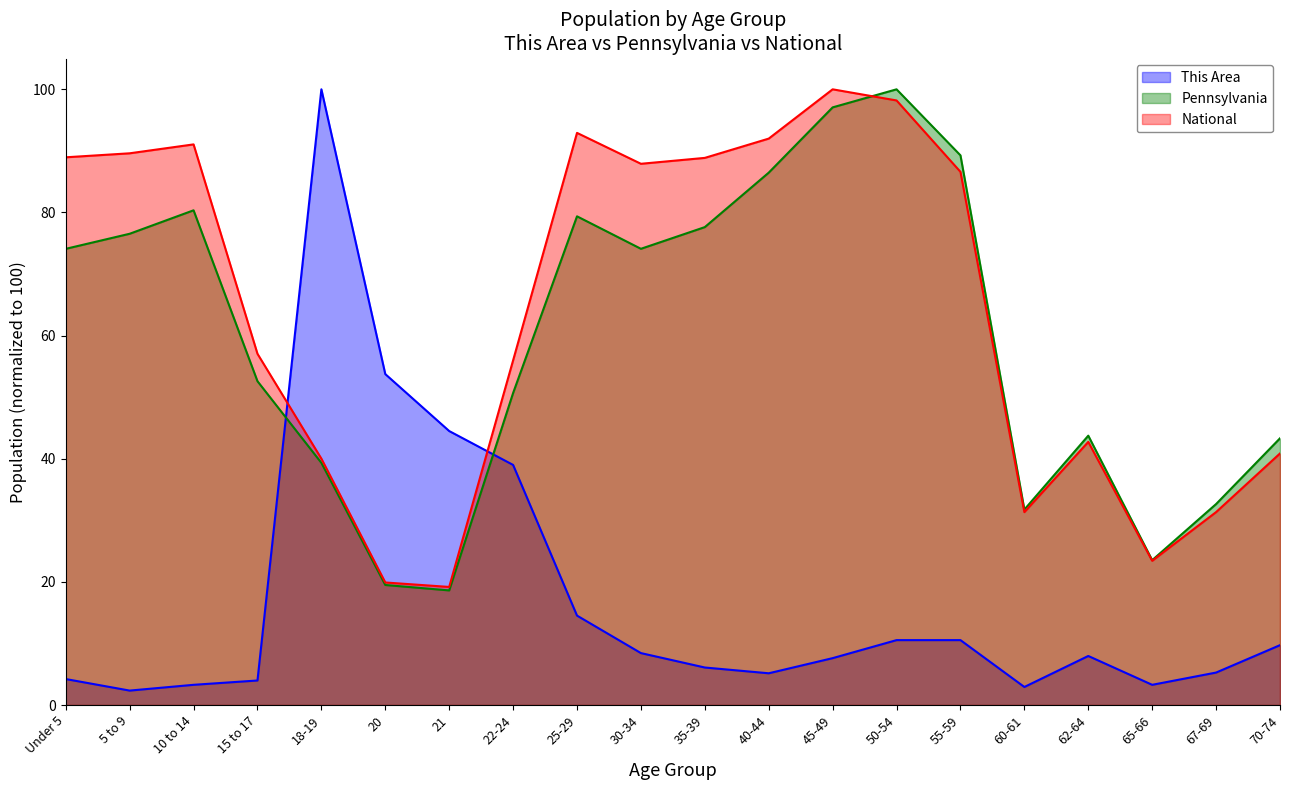

In This Area, how many points are lower than both neighbors (excluding endpoints)?

4